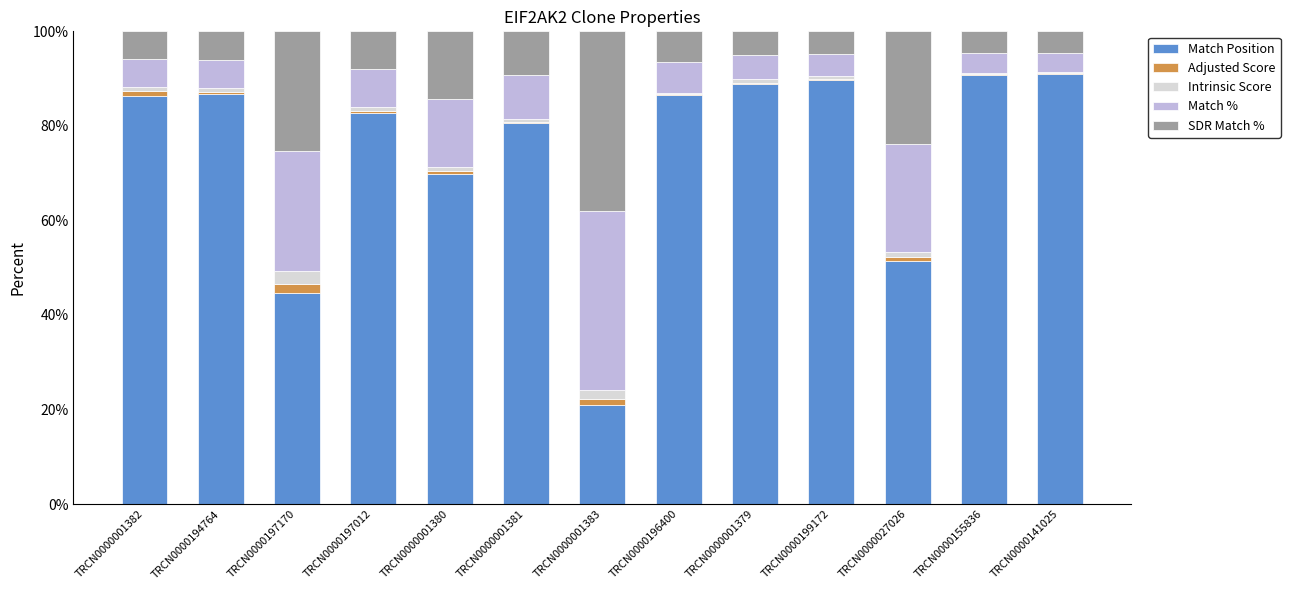

True or false: Match Position has a value of 11.0 at TRCN0000027026.

False